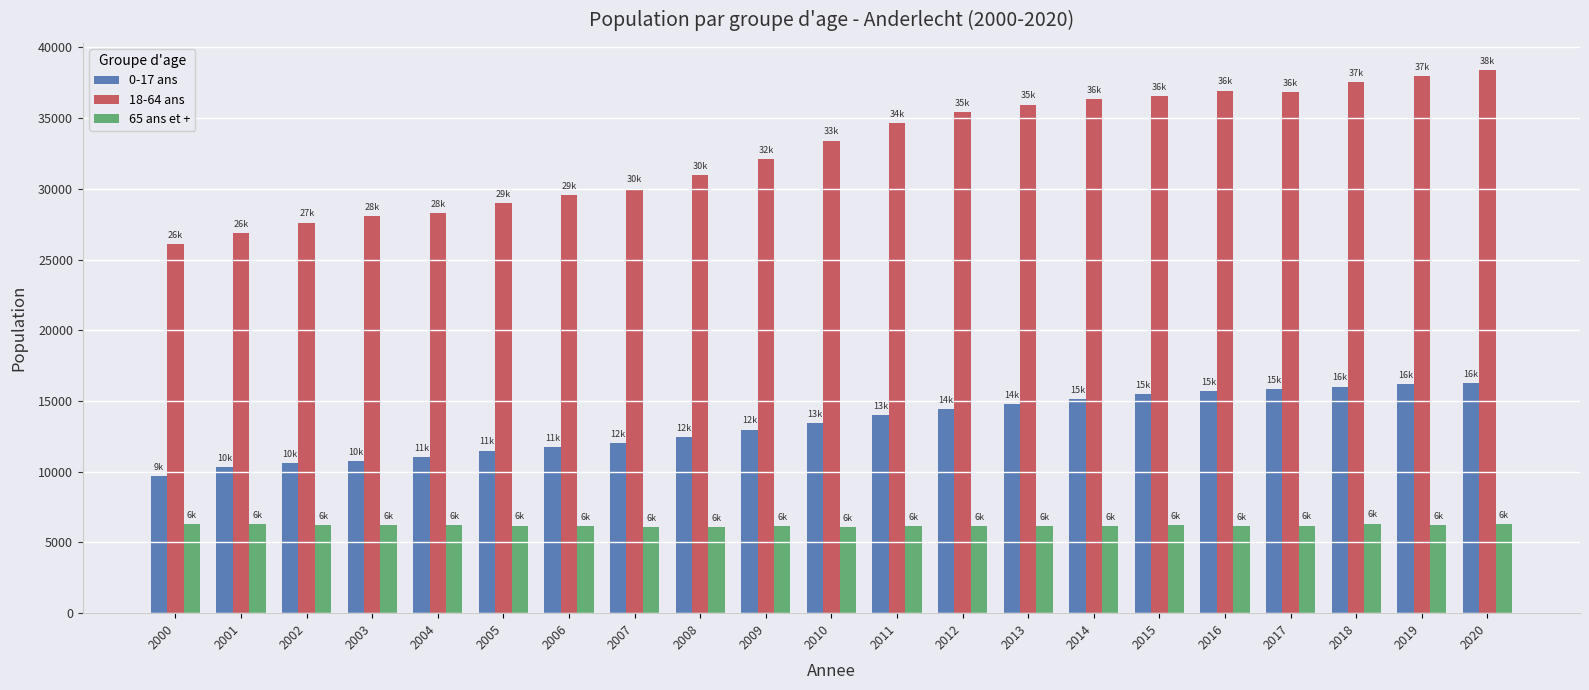

Does the chart contain any negative values?

No